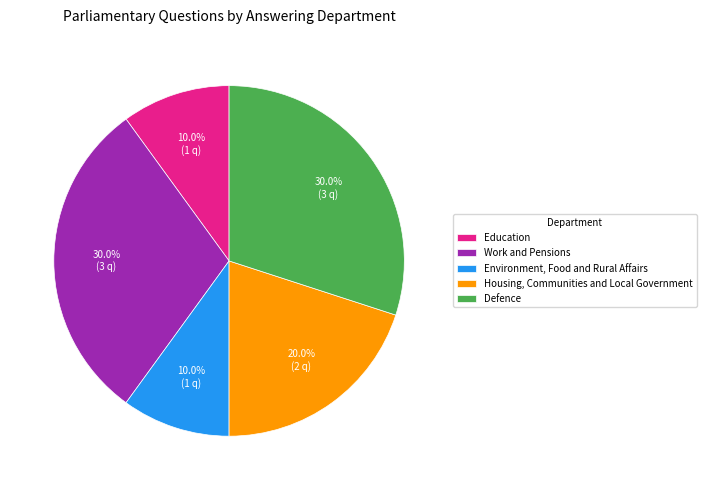

Combined, what portion of the pie is Education and Housing, Communities and Local Government?

30.0%